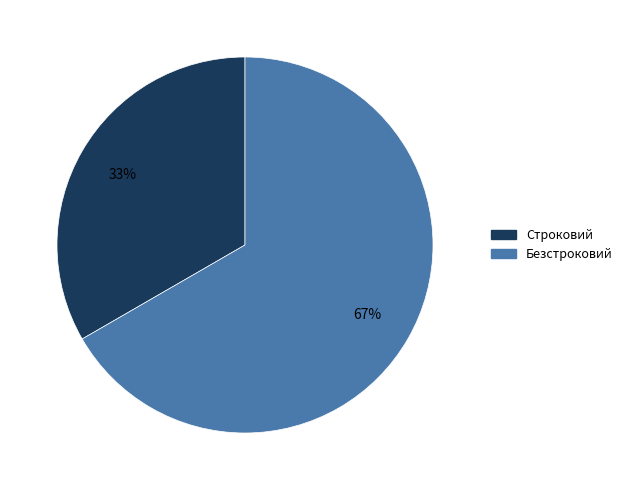

Count the number of slices in the pie.

2